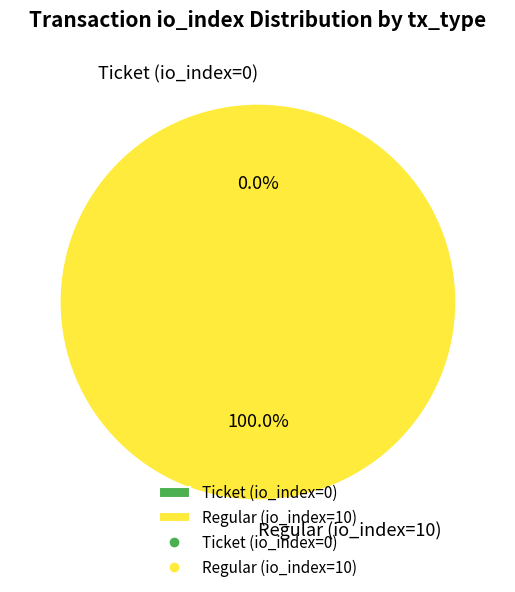

Rank the categories by value from lowest to highest.

Ticket (io_index=0), Regular (io_index=10)